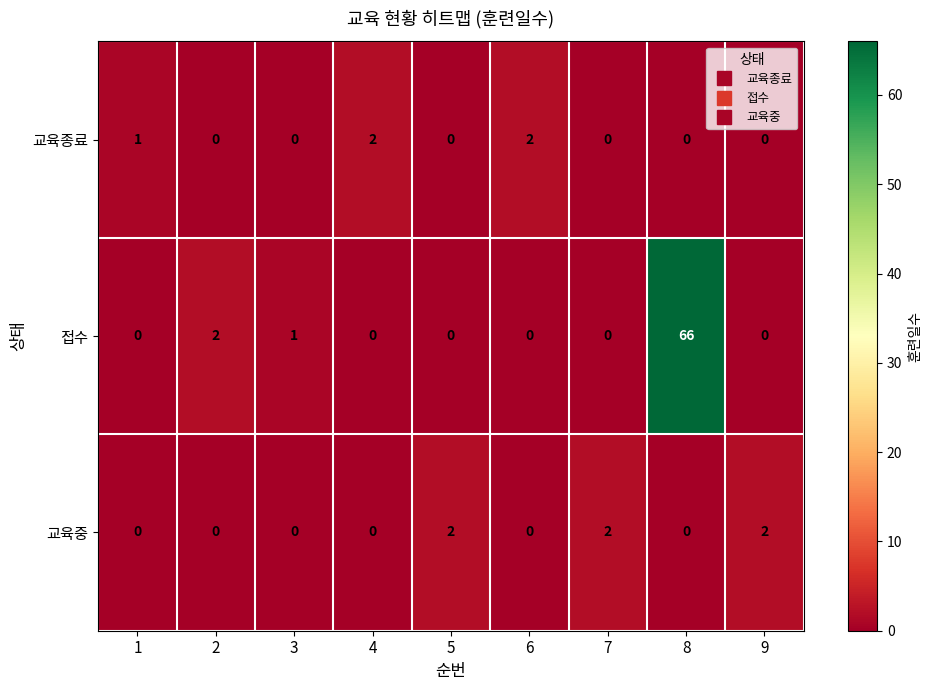

Is the value of 접수 at 1 greater than the value of 교육중 at 7?

No